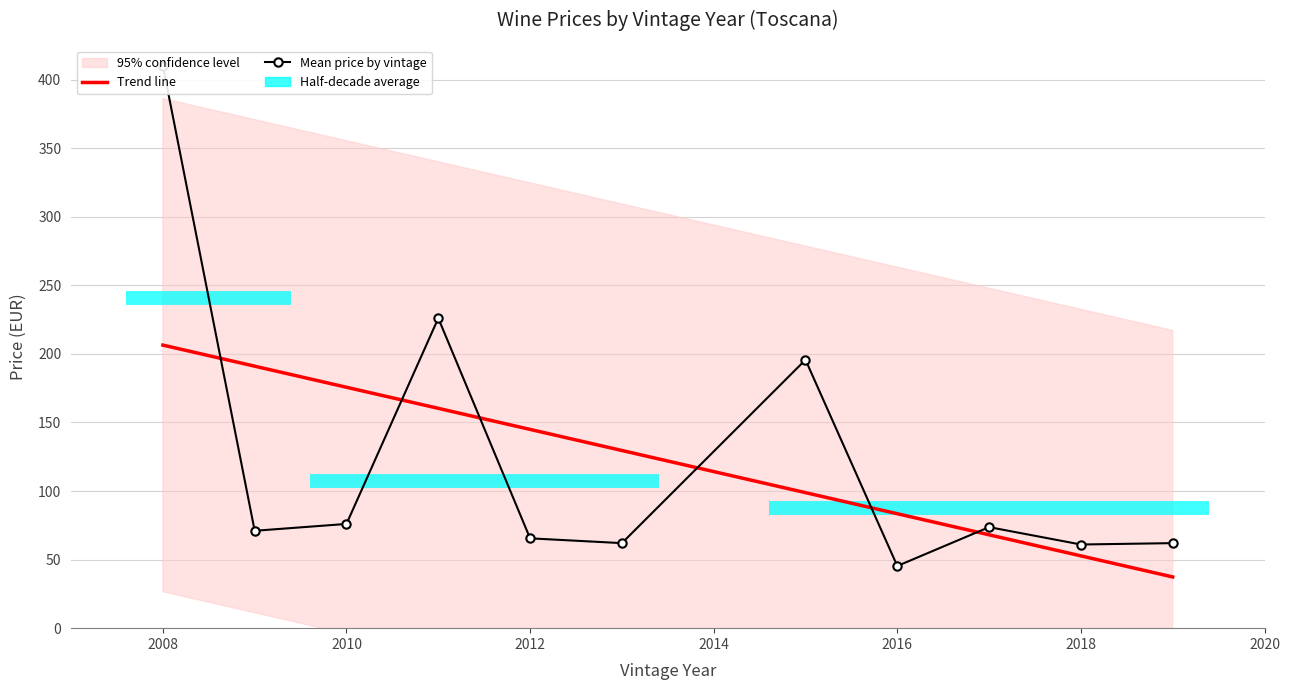

After their last crossing, which series has the higher values: Trend line or Mean price by vintage?

Mean price by vintage